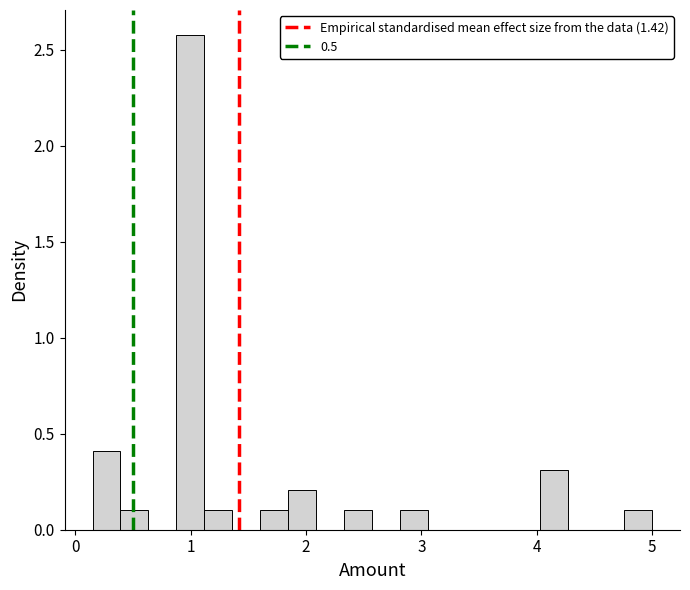

Read against the x-axis, roughly where is the centre of the tallest bar?

1.0